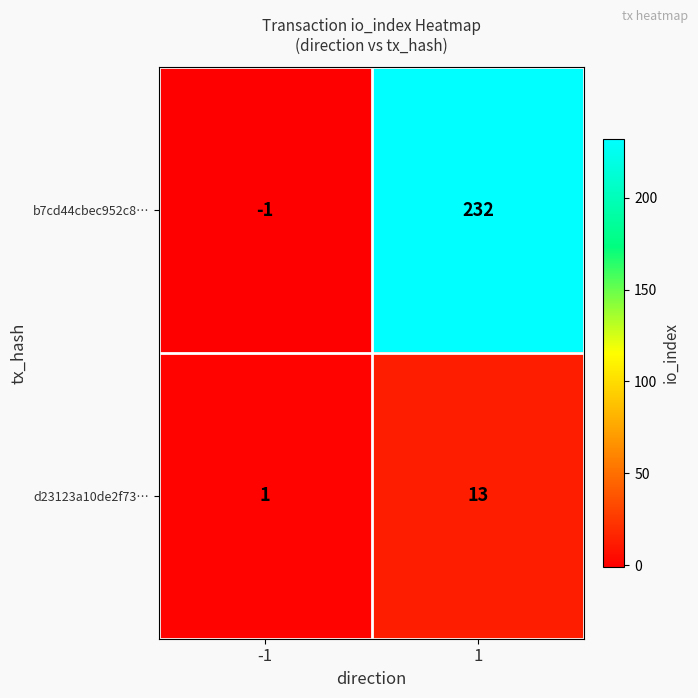

What is the average value of the d23123a10de2f73… series?

7